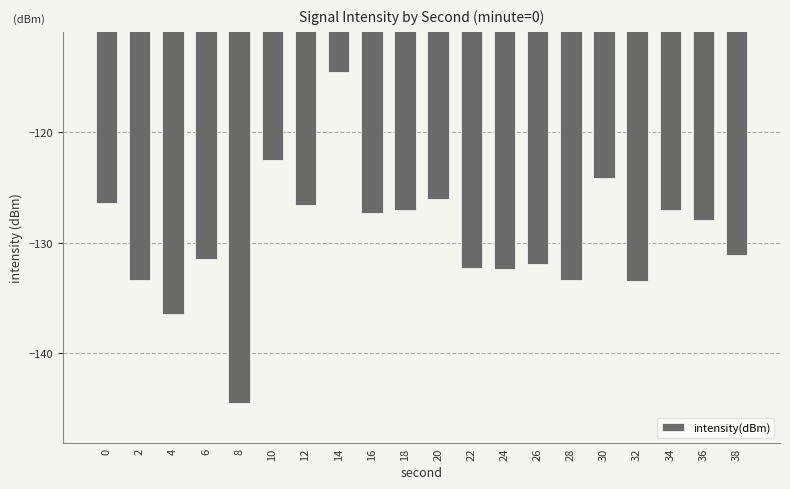

What is the sum of the values at 28 and 18?

-260.4